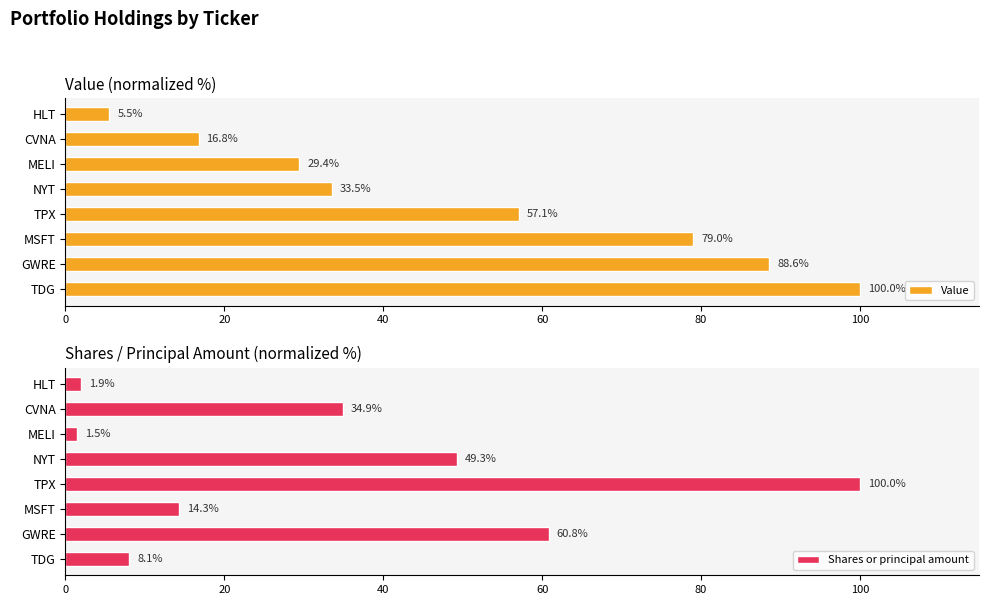

What is the difference between the maximum and second lowest values in the Value series?

83.2